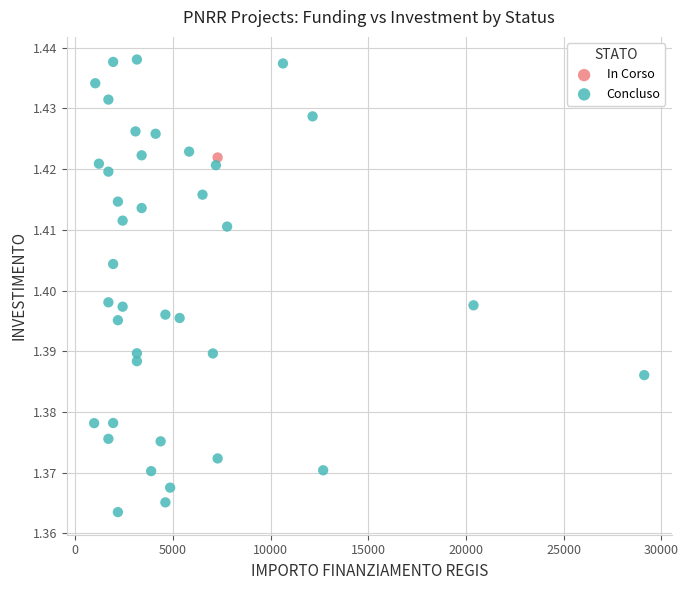

What are all the series names shown in the legend?

In Corso, Concluso